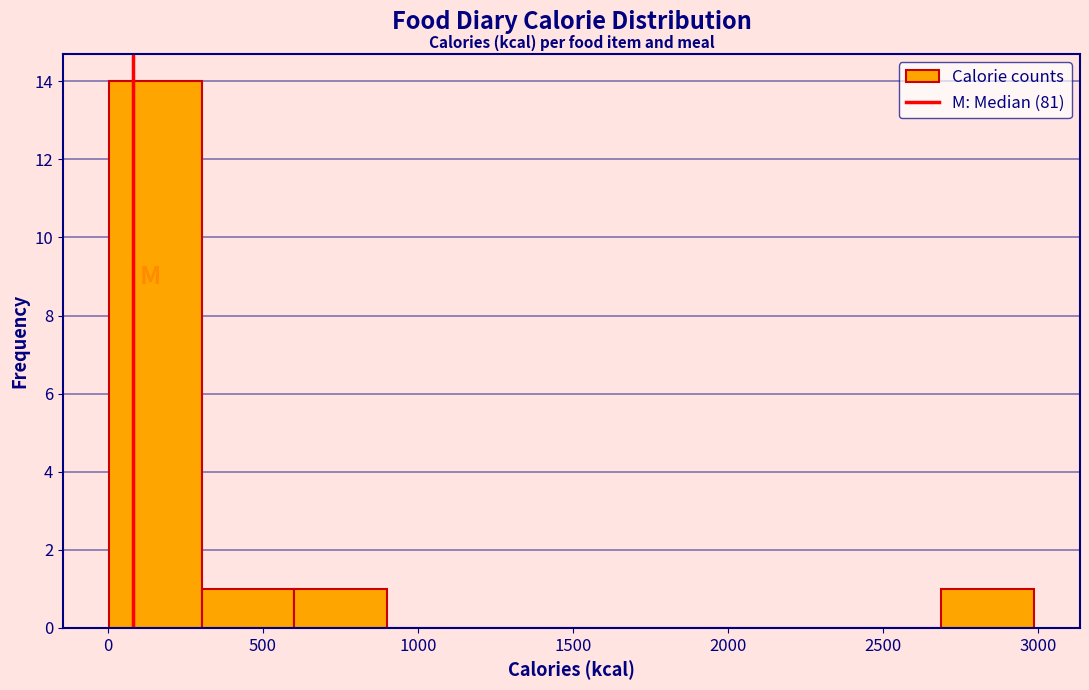

What is the height of the bar covering 600 to 900 on the x-axis? Neither the bar edges nor the heights are printed on the chart, so give them approximately, as read against the axes.

1